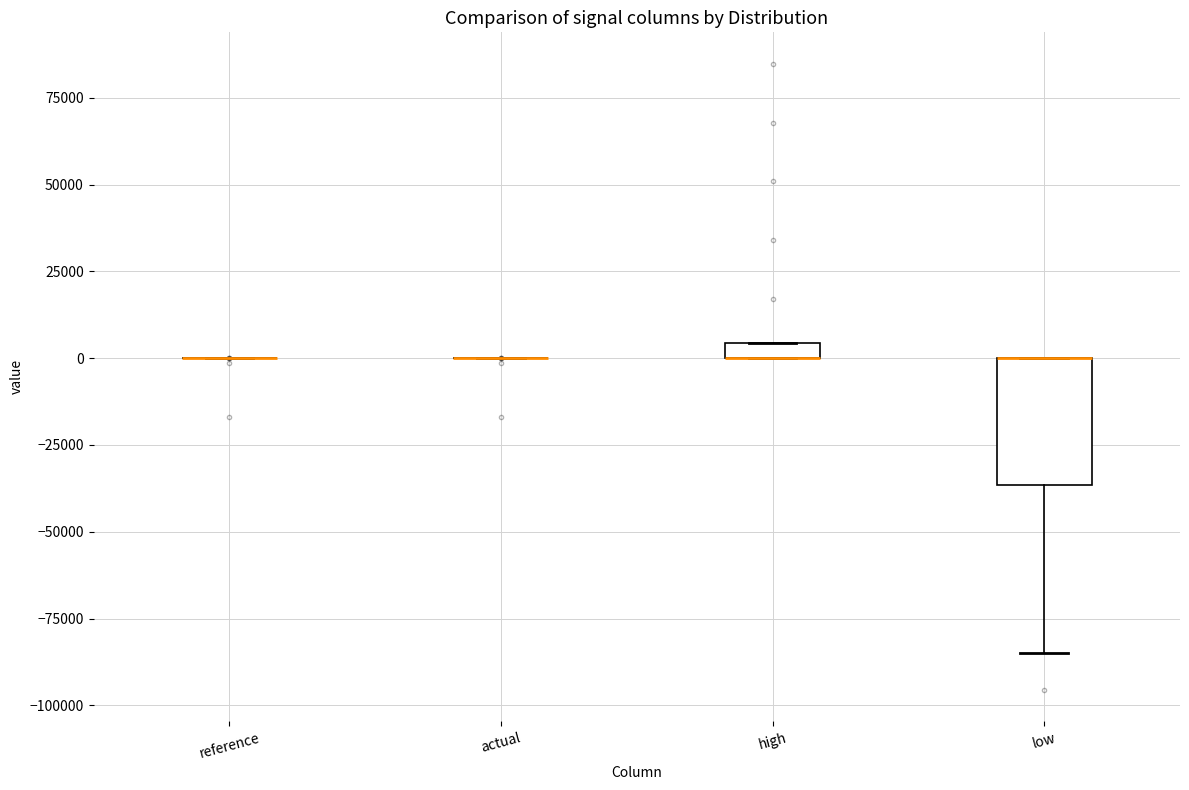

Where is the lower edge of the box for low on the y-axis? The values are not printed on the chart, so give them approximately, as read against the axis.

-35000